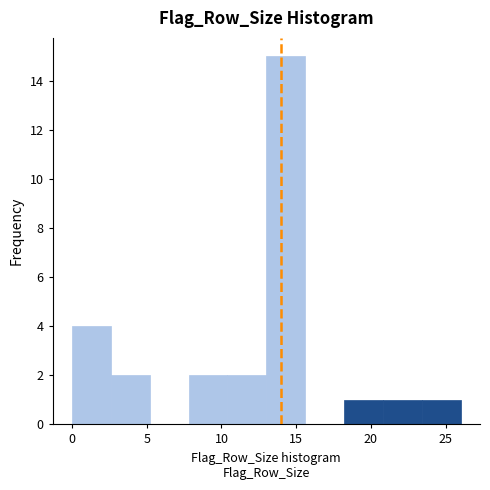

Reading left to right, list every bar in this chart as the range it spans on the x-axis followed by its height. Neither the bar edges nor the heights are printed on the chart, so give them approximately, as read against the axes.

0.0 to 2.6: 4
2.6 to 5.2: 2
5.2 to 7.8: 0
7.8 to 10.4: 2
10.4 to 13.0: 2
13.0 to 15.6: 15
15.6 to 18.2: 0
18.2 to 20.8: 1
20.8 to 23.4: 1
23.4 to 26.0: 1